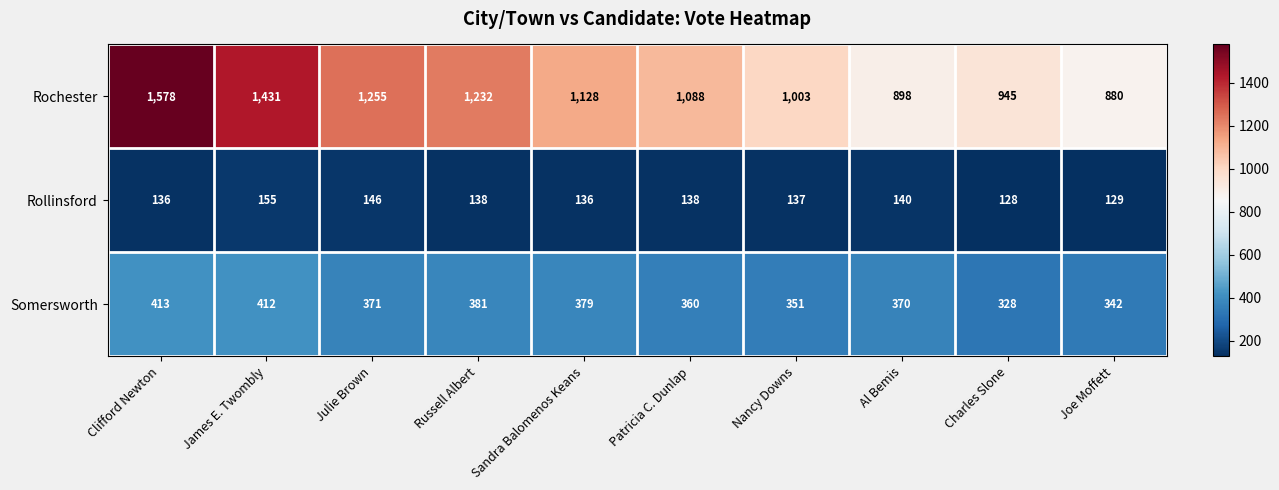

Which series has the widest spread of values?

Rochester